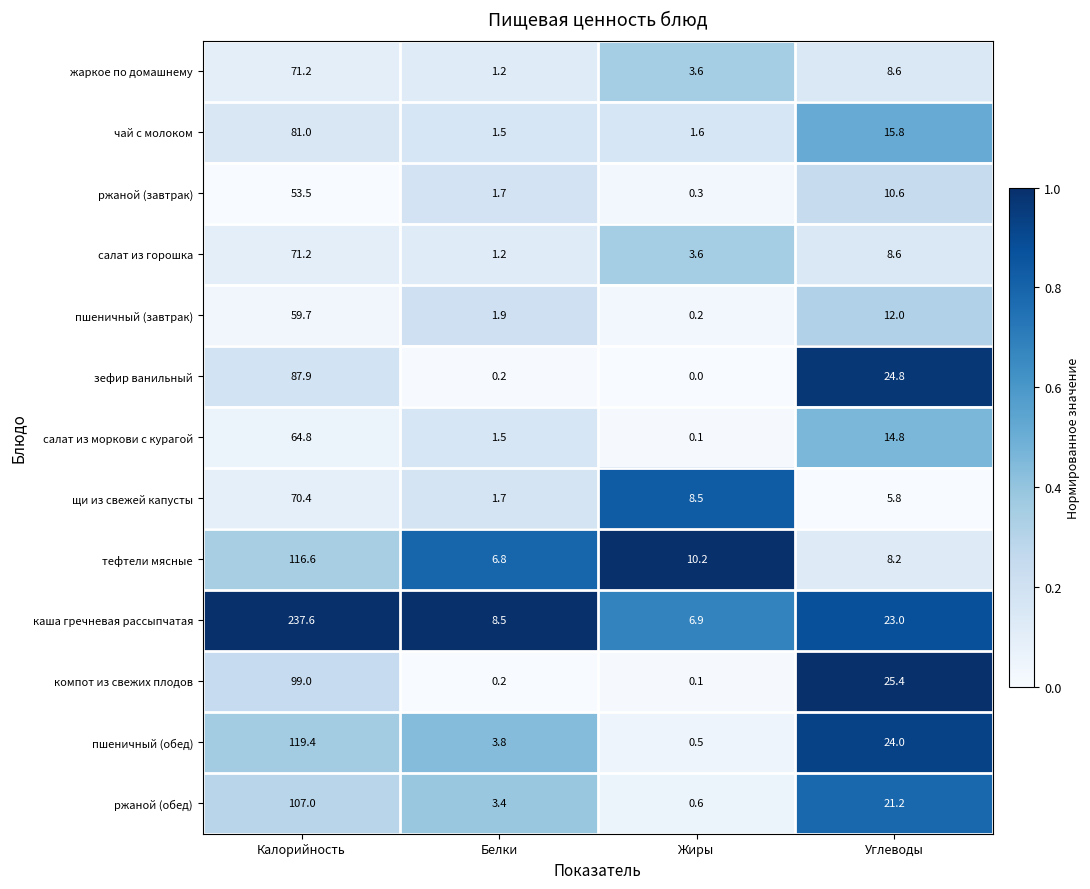

At which category is the sum across all series the highest?

Калорийность